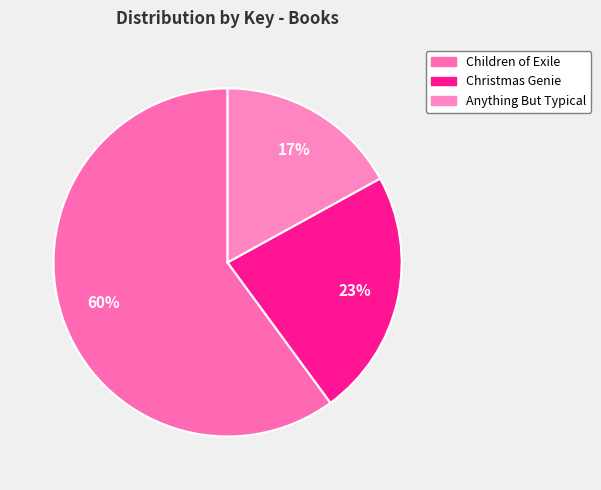

To the nearest percent, what portion does Christmas Genie represent?

23%